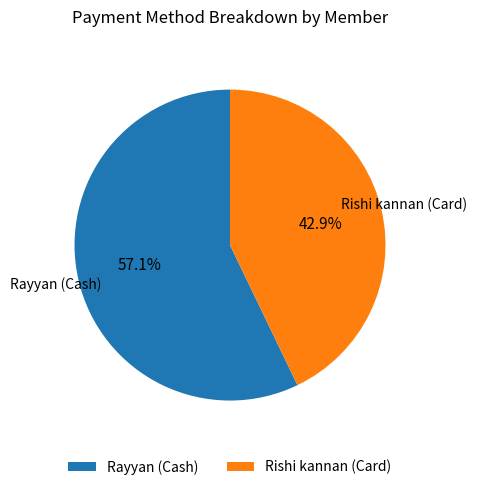

Rank the categories by value from highest to lowest.

Rayyan (Cash), Rishi kannan (Card)